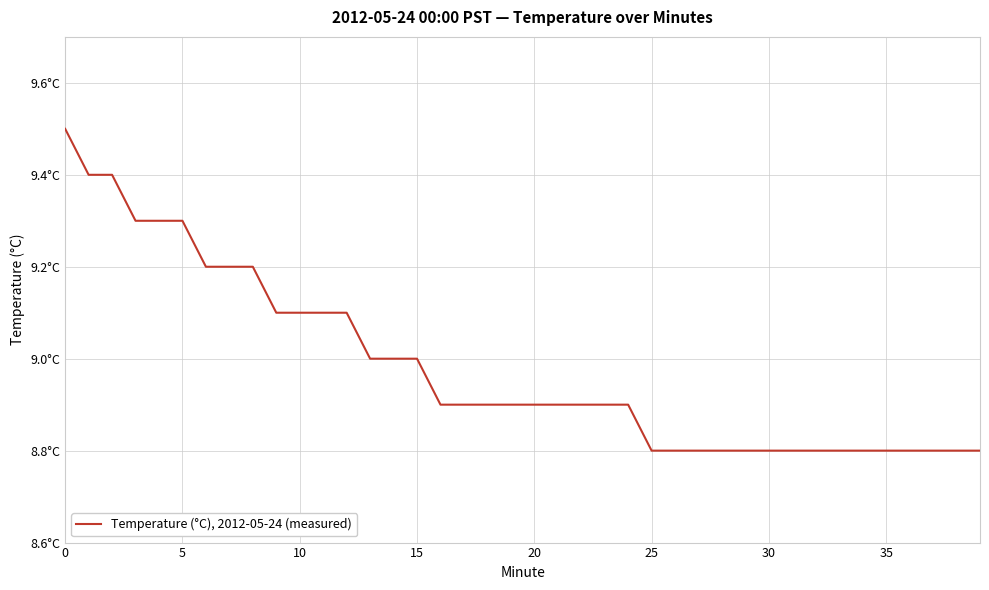

Where is the data nearest to the value 9?

13